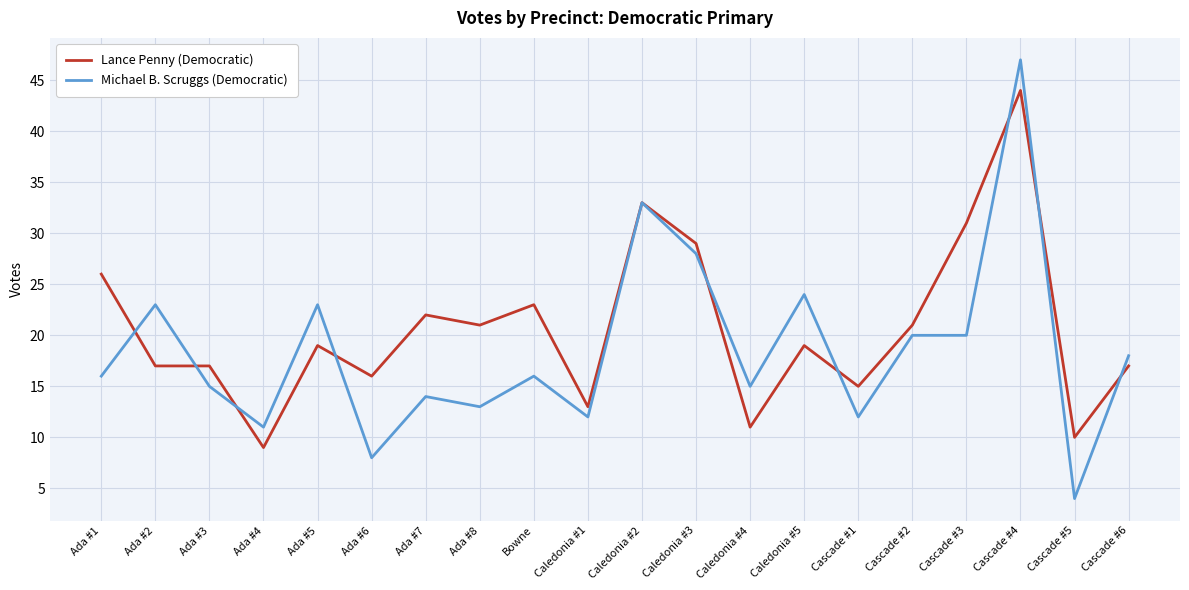

Reading left to right, list all the values displayed in this chart.

Lance Penny (Democratic): 26	17	17	9	19	16	22	21	23	13	33	29	11	19	15	21	31	44	10	17
Michael B. Scruggs (Democratic): 16	23	15	11	23	8	14	13	16	12	33	28	15	24	12	20	20	47	4	18